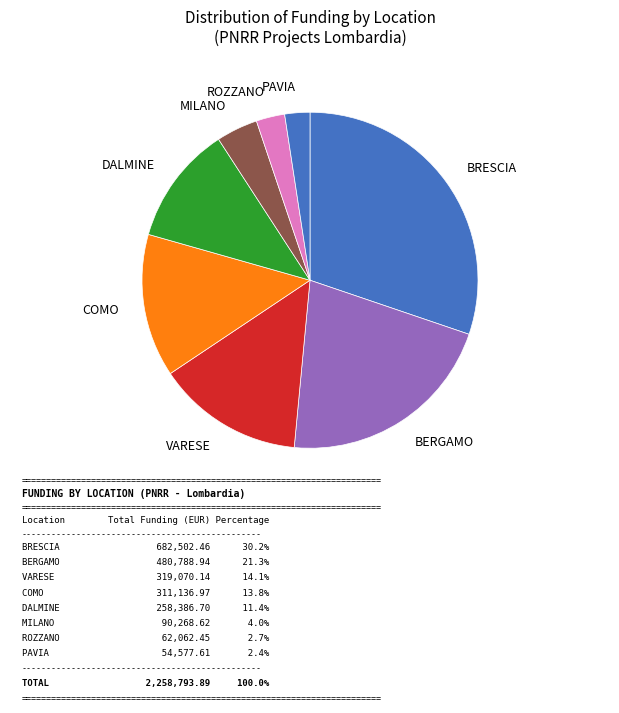

How many slices are in this pie chart?

8